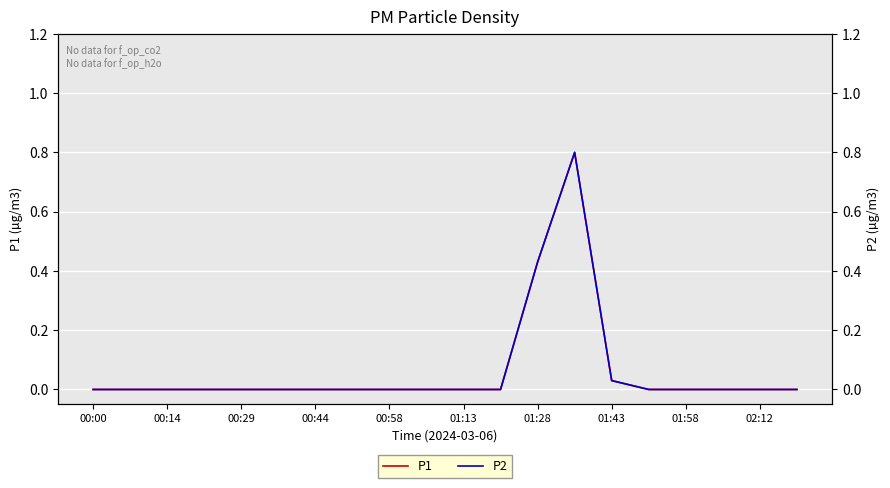

True or false: P1 has a value of 0.4 at 01:58.

False